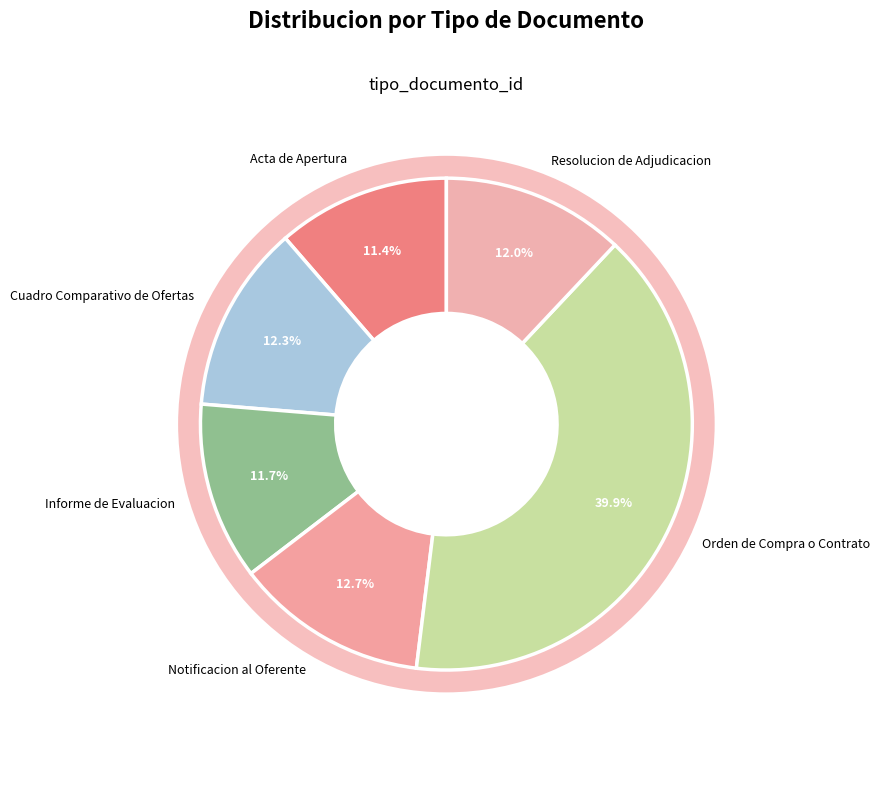

Is Cuadro Comparativo de Ofertas the majority of the pie?

No